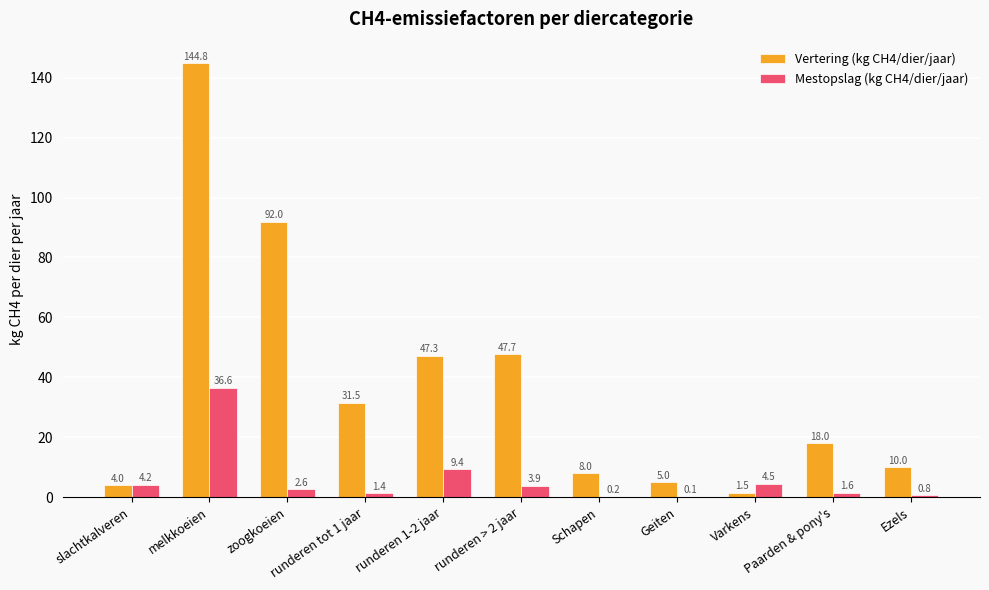

What is the average value of the Vertering (kg CH4/dier/jaar) series?

37.2